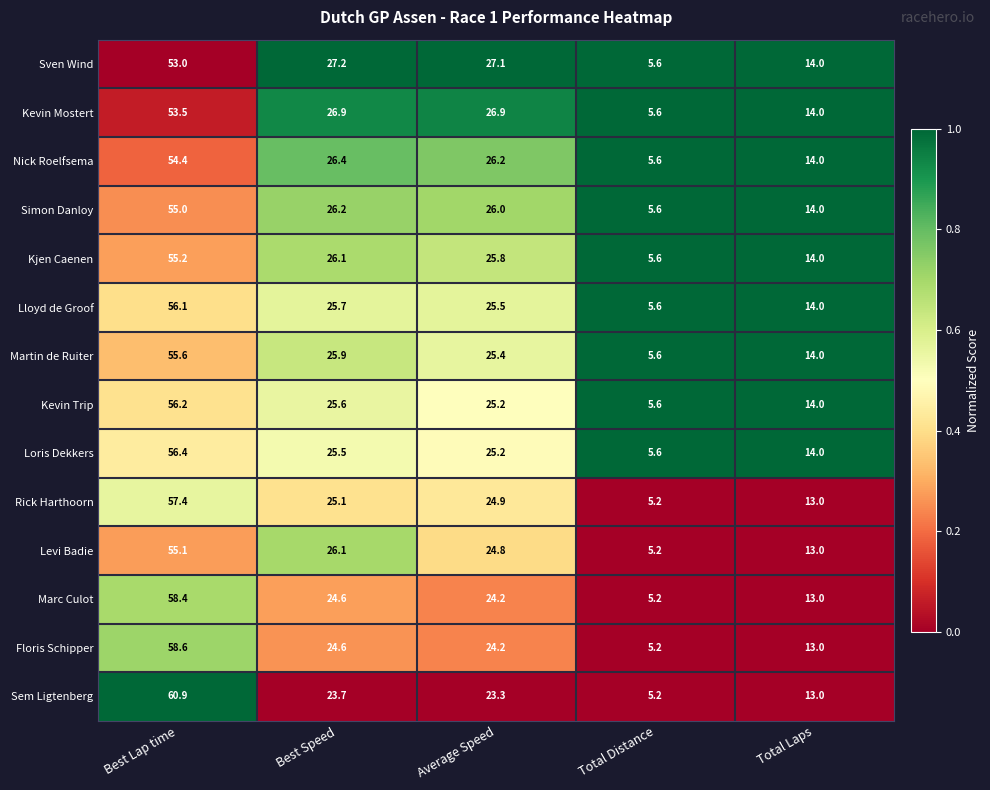

How many data points does each series have?

5